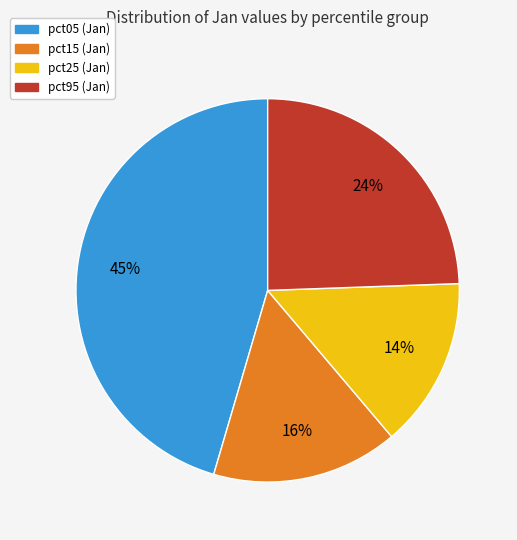

Is there any slice that represents more than half of the pie?

No